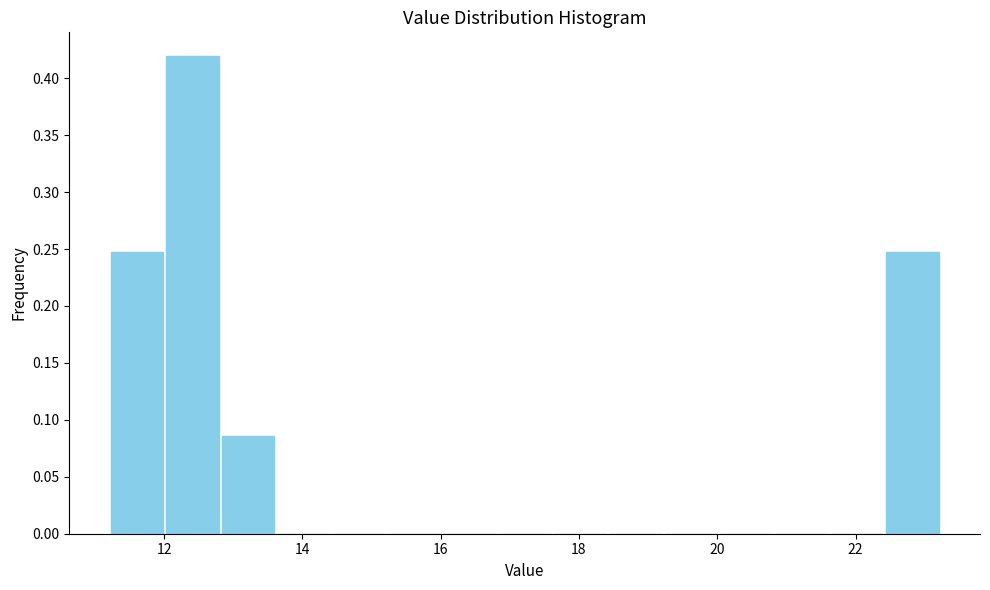

Reading left to right, transcribe this chart: for each bar, give the range it covers on the x-axis and its height. Neither the bar edges nor the heights are printed on the chart, so give them approximately, as read against the axes.

11.2 to 12.0: 0.245
12.0 to 12.8: 0.420
12.8 to 13.6: 0.085
13.6 to 14.4: 0
14.4 to 15.2: 0
15.2 to 16.0: 0
16.0 to 16.8: 0
16.8 to 17.6: 0
17.6 to 18.4: 0
18.4 to 19.2: 0
19.2 to 20.0: 0
20.0 to 20.8: 0
20.8 to 21.6: 0
21.6 to 22.4: 0
22.4 to 23.2: 0.245